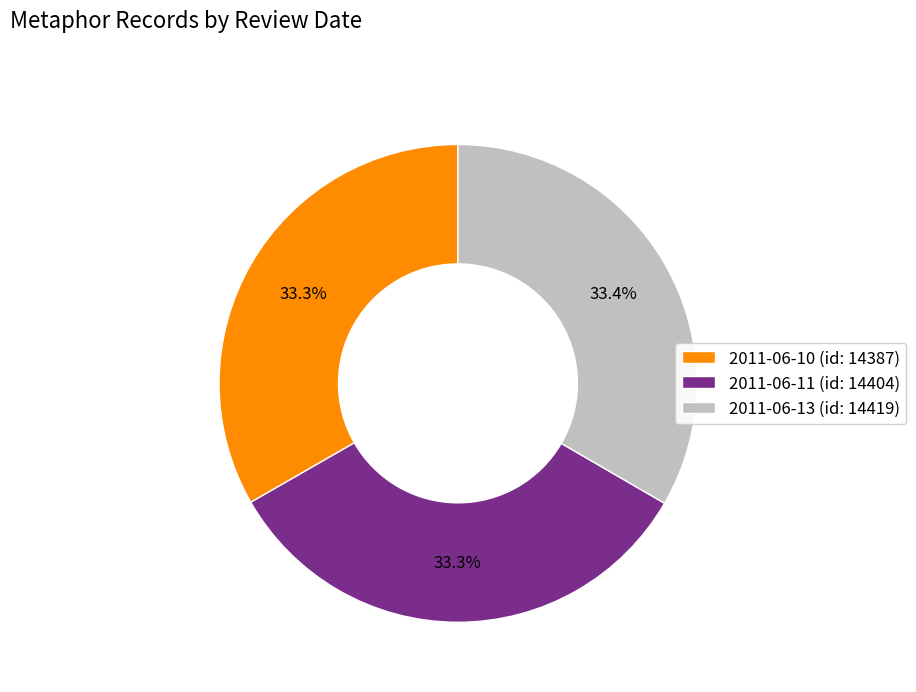

What percentage is NOT represented by 2011-06-10 (id: 14387)?

66.7%